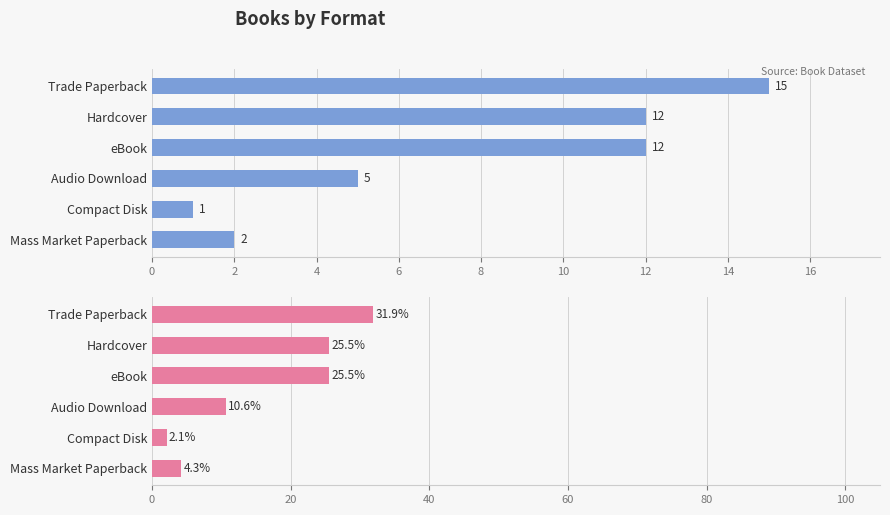

What are all the series names shown in the legend?

Count, Percentage